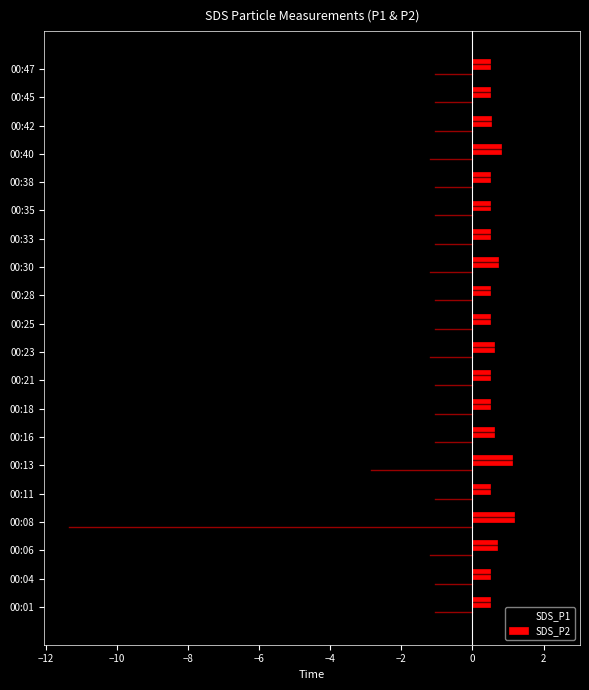

Which series has the largest total across all categories?

SDS_P2